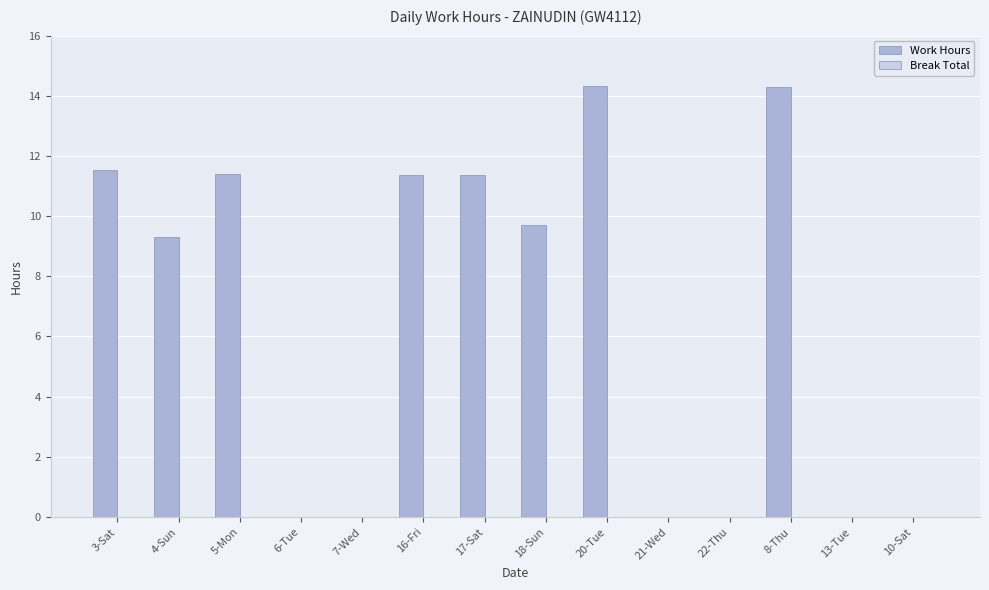

The value at 7-Wed is -6.2. True or false?

False